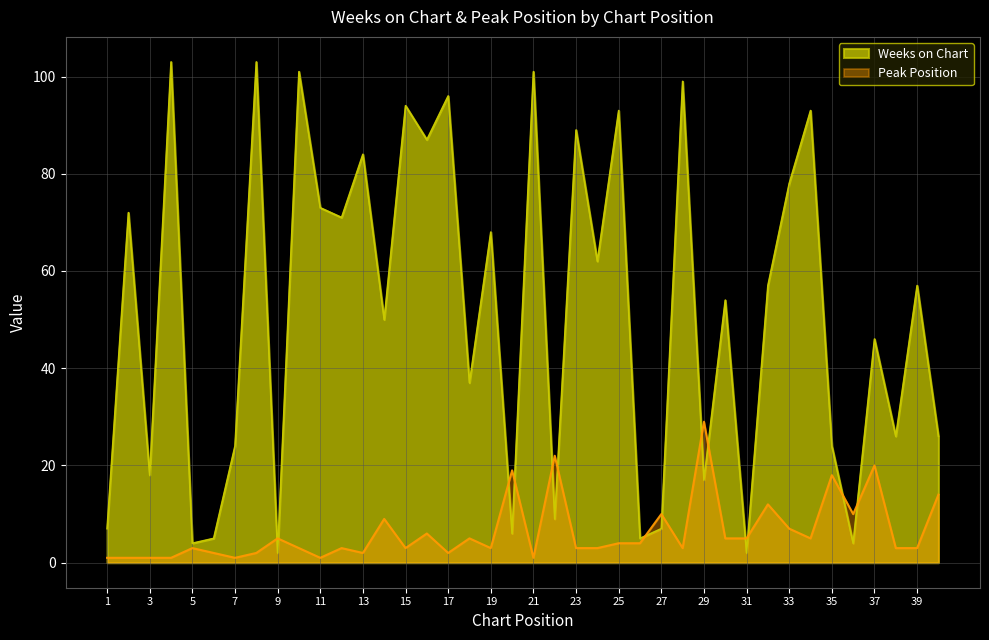

Is it true that Peak Position equals 18 at 35?

True